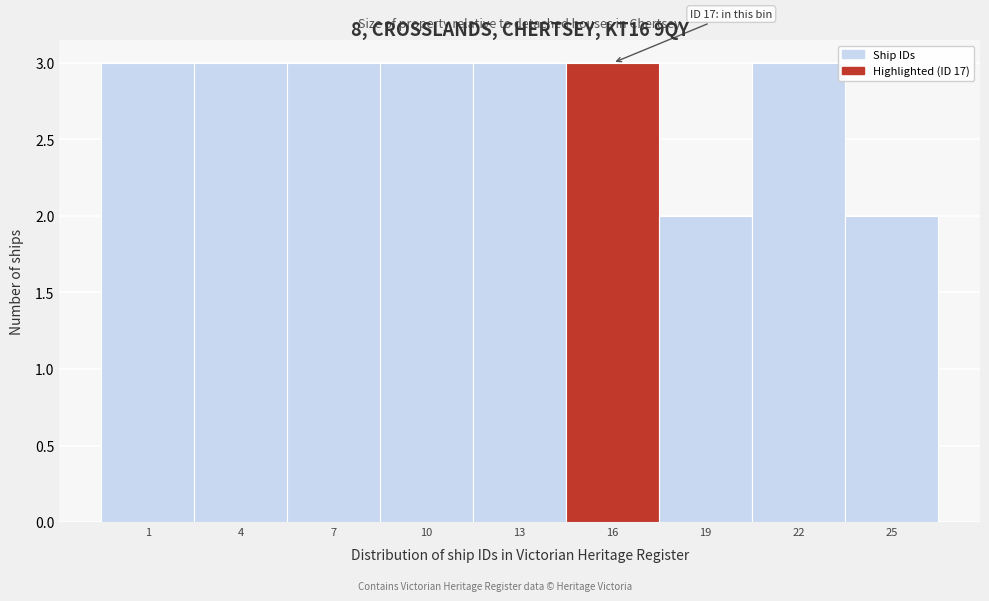

Reading right to left, transcribe all the data shown in this chart.

2	3	2	3	3	3	3	3	3